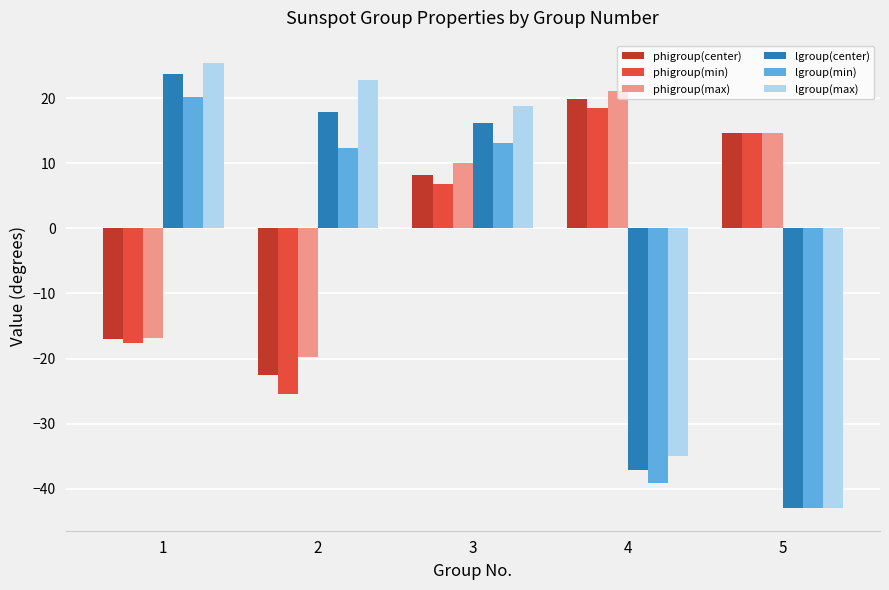

What is the difference between the highest and lowest values at 4?

60.2